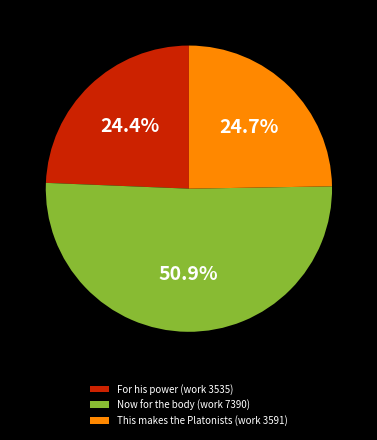

Count the number of slices in the pie.

3